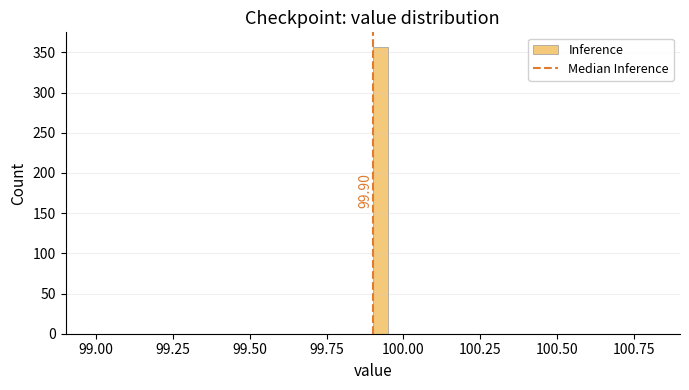

Read against the x-axis, roughly where is the centre of the tallest bar?

99.95